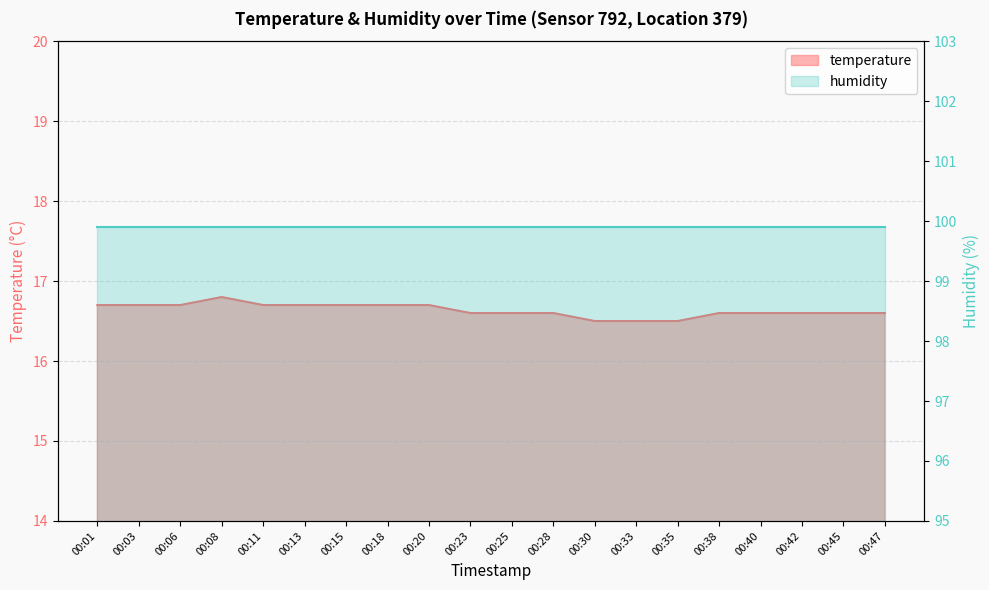

What is the value of the 5th point from the left?

16.7